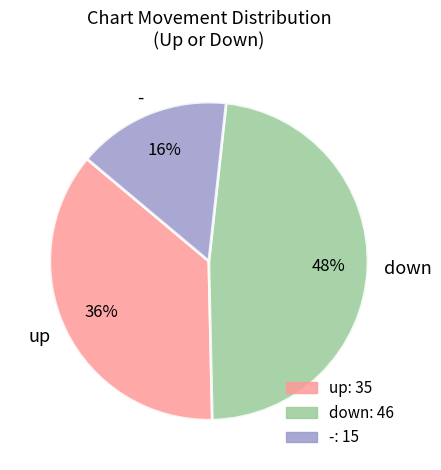

True or false: up accounts for 36% of the total.

True